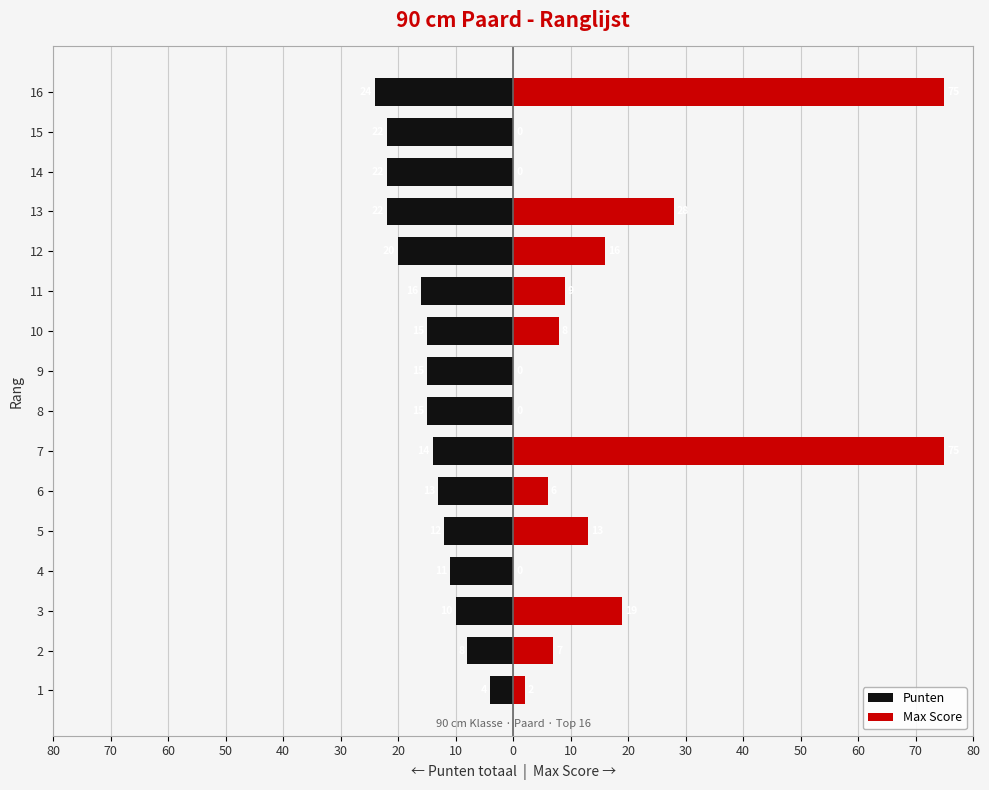

List the series in order of their overall mean, lowest first.

Punten, Max Score